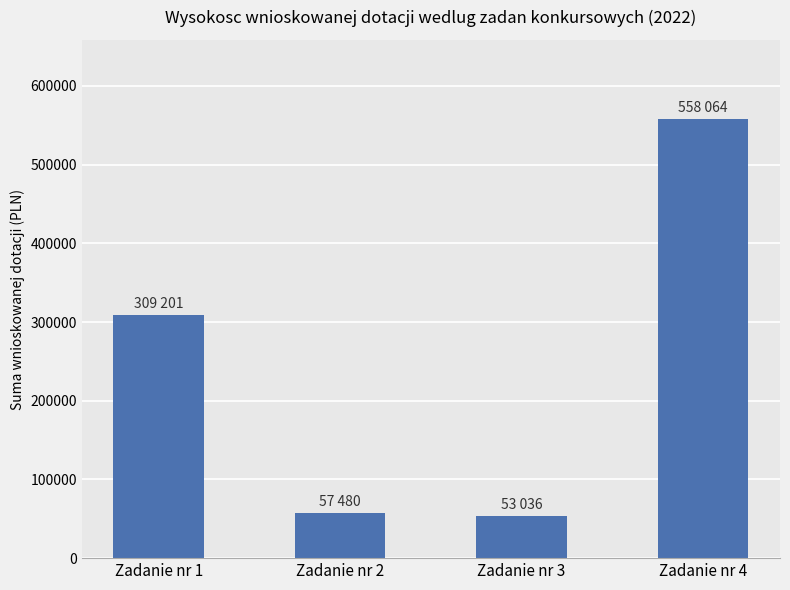

What is the value of the 4th bar from the left?

558064